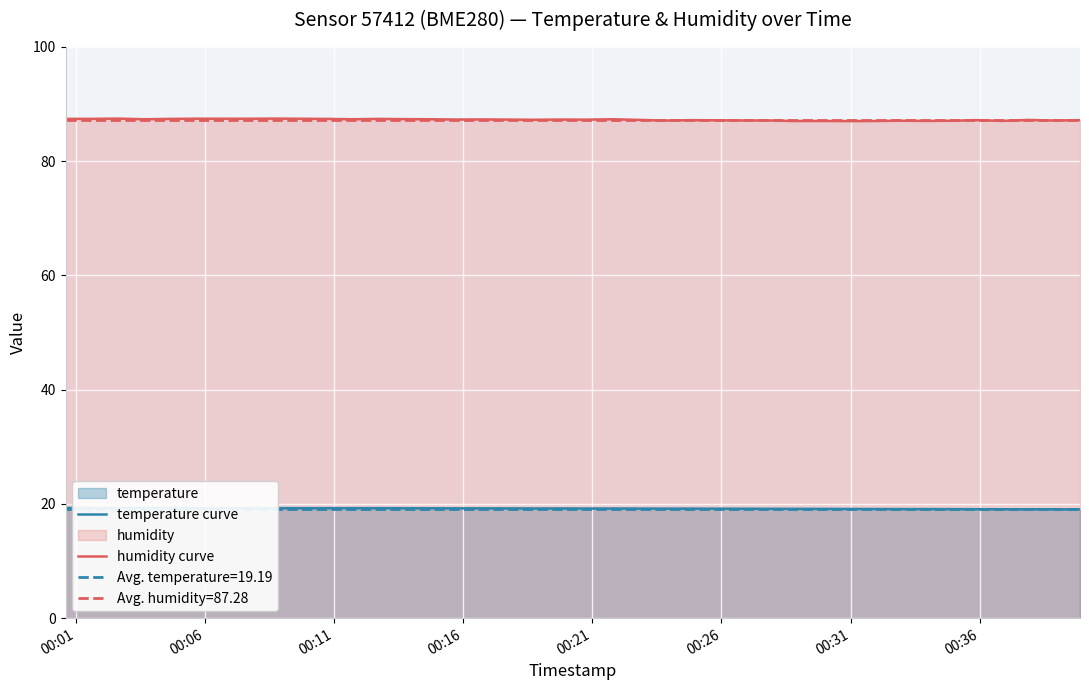

What is the highest value of the humidity curve series?

87.5